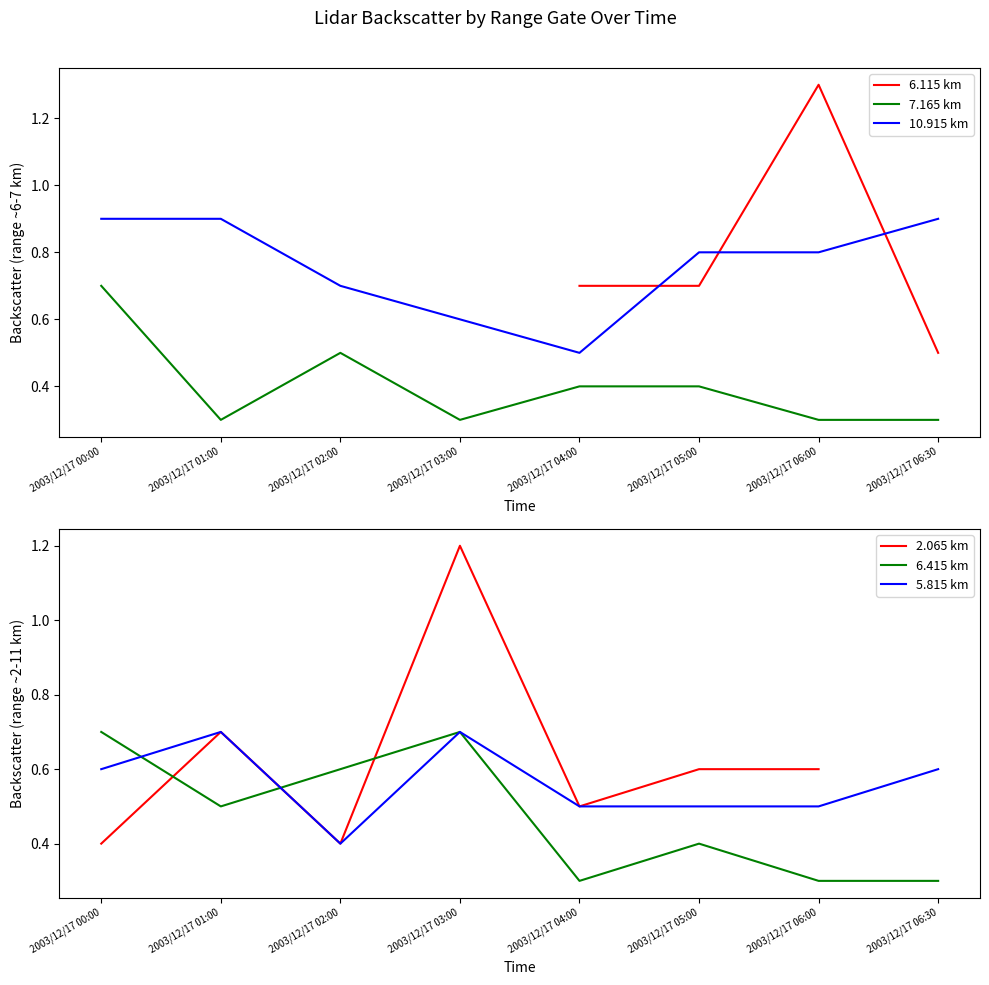

The value of 5.815 km at 2003/12/17 05:00 is 0.5. True or false?

True